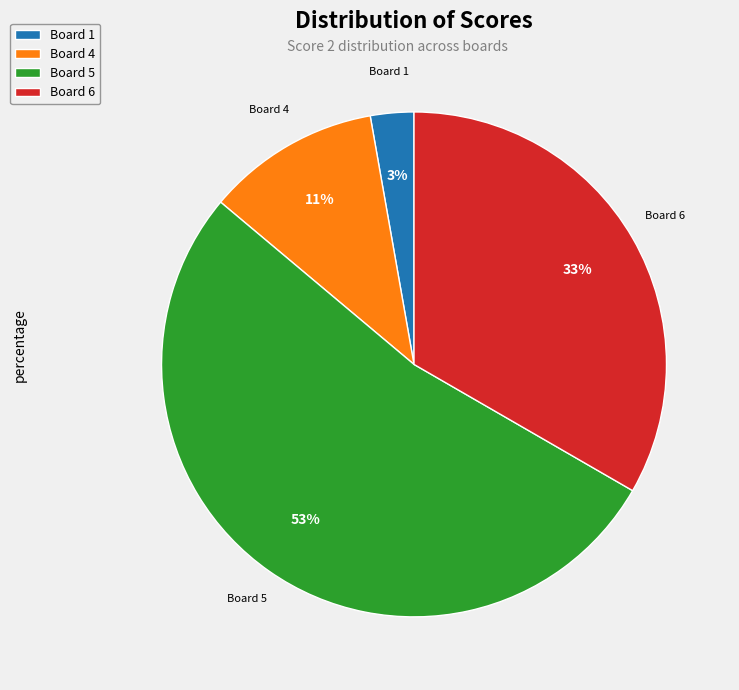

How many segments does this pie chart have?

4